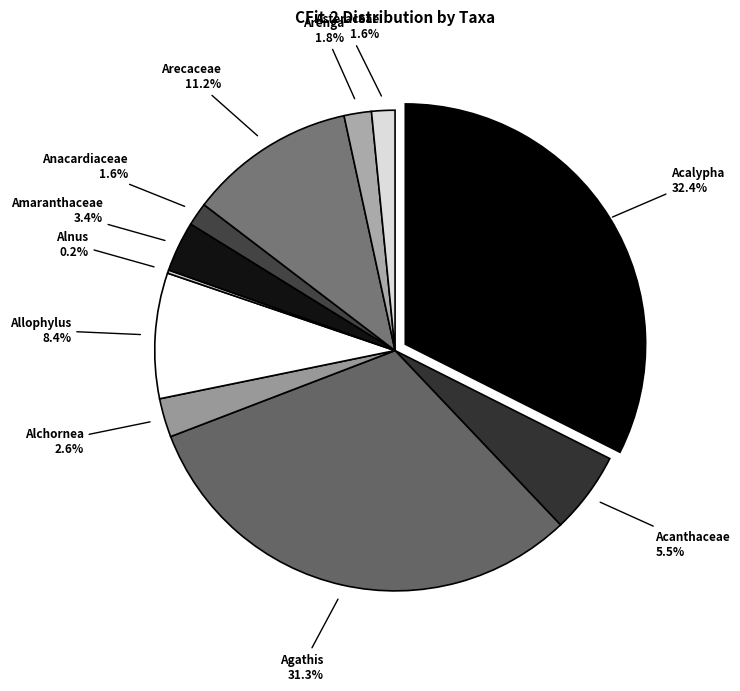

Which slice is the largest?

Acalypha